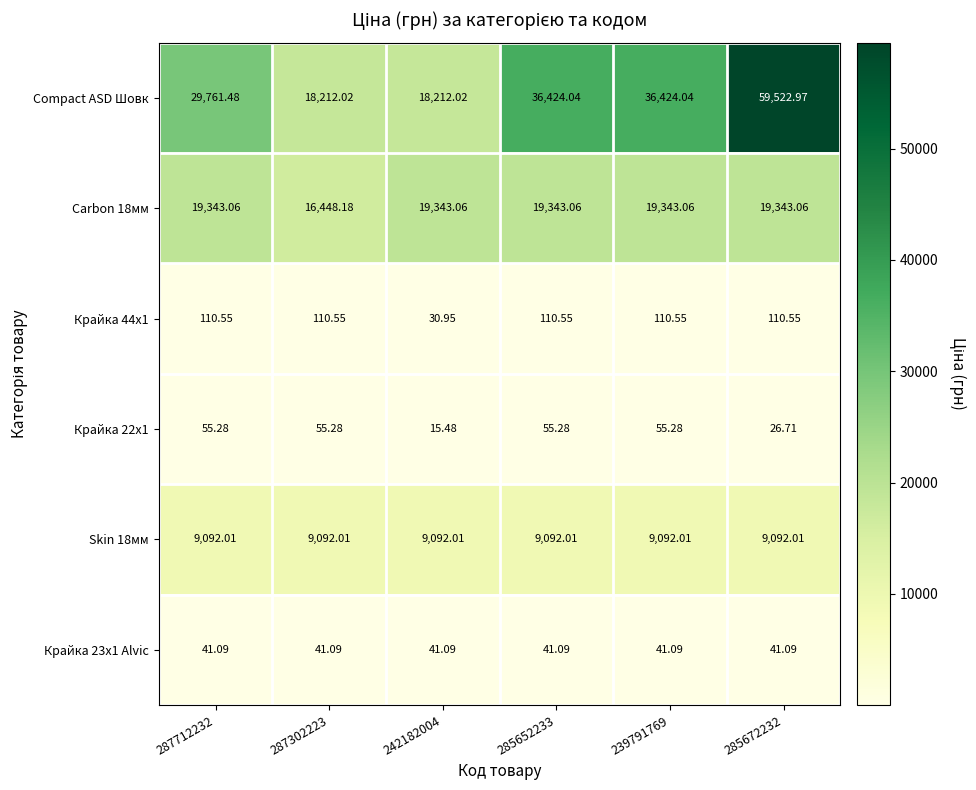

Which series changed the most between 287712232 and 287302223?

Compact ASD Шовк